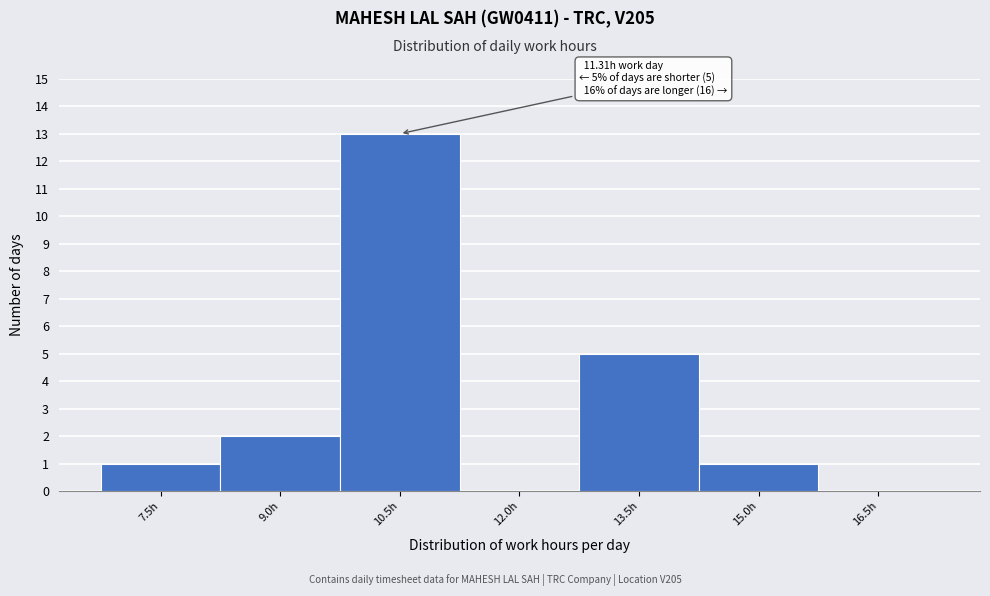

Reading right to left, what are all the values shown in this chart?

16.5h=0	15.0h=1	13.5h=5	12.0h=0	10.5h=13	9.0h=2	7.5h=1